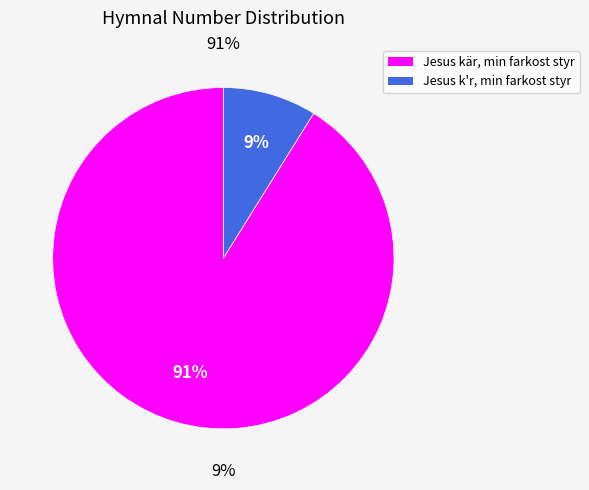

Rank the categories by value from lowest to highest.

Jesus k'r, min farkost styr, Jesus kär, min farkost styr